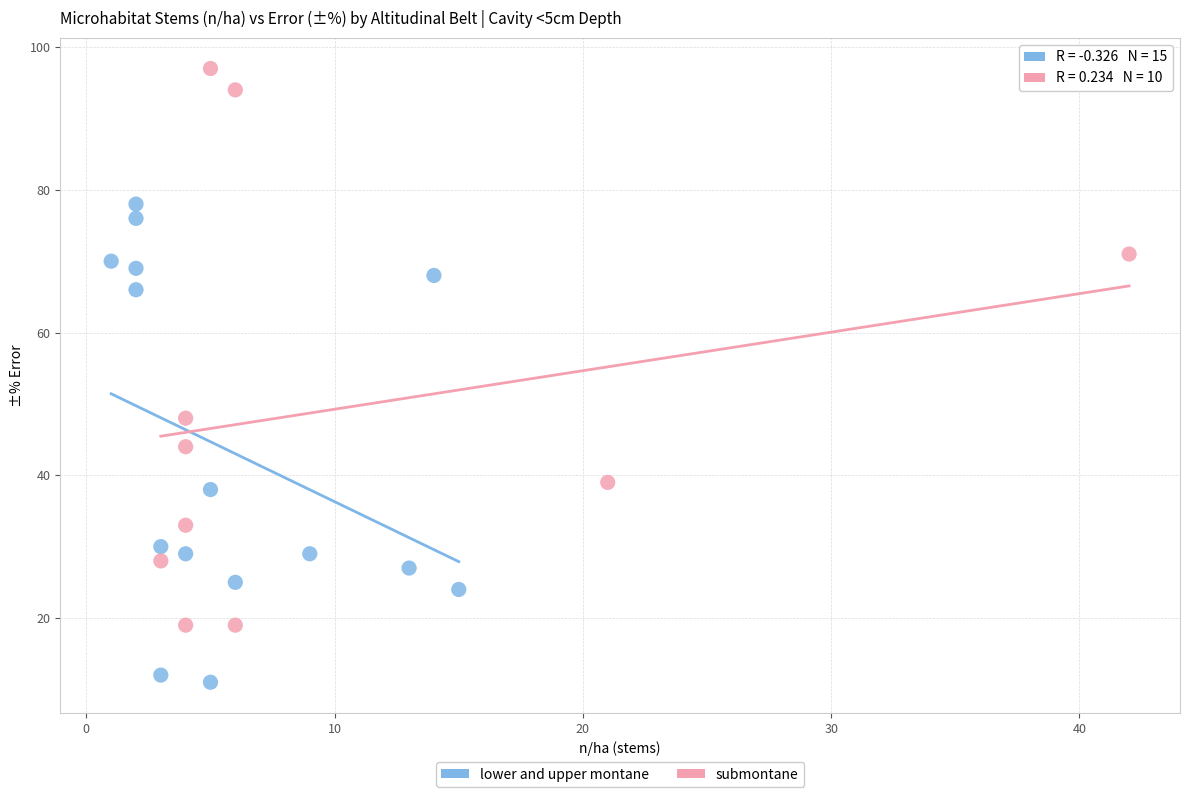

Which series reaches the maximum Y coordinate?

submontane